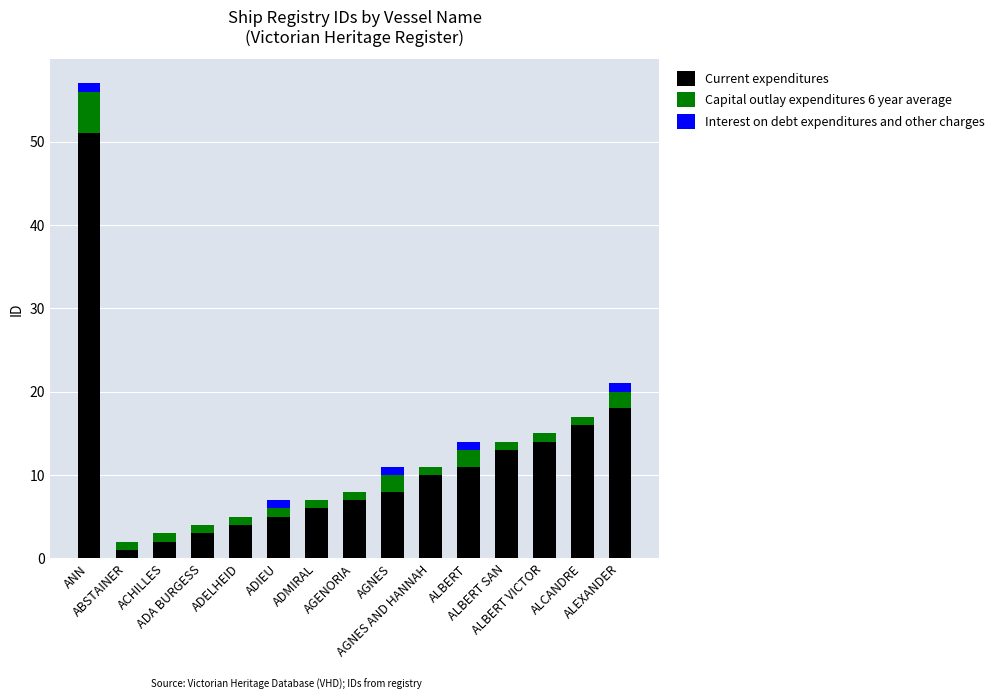

How many data points does each series have?

15